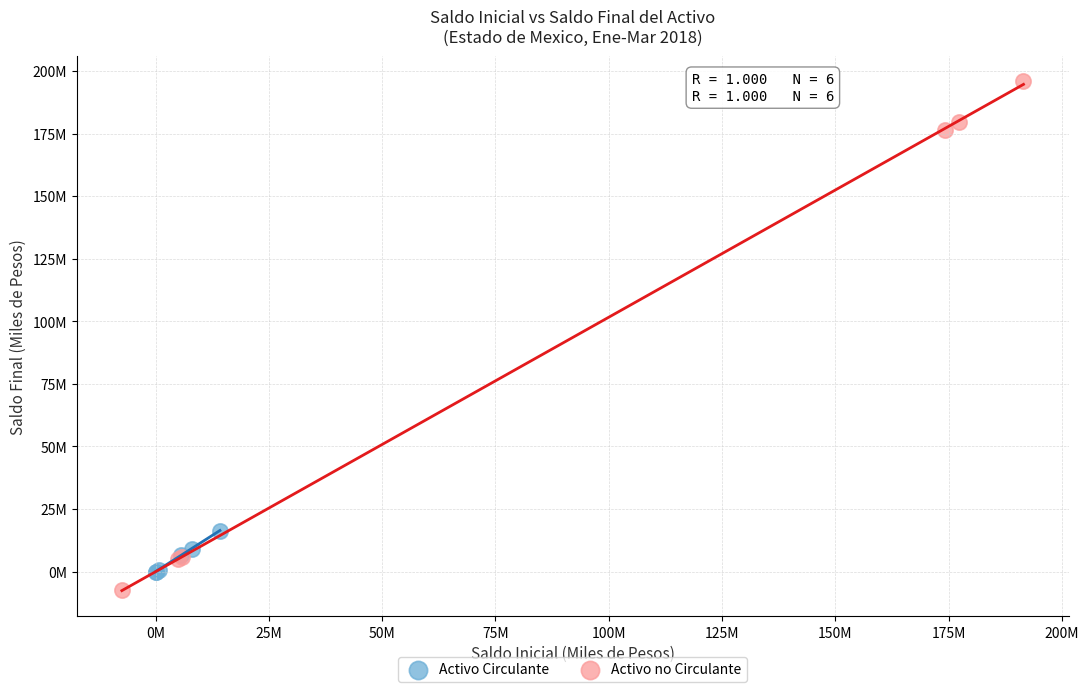

What are all the series names shown in the legend?

Activo Circulante, Activo no Circulante